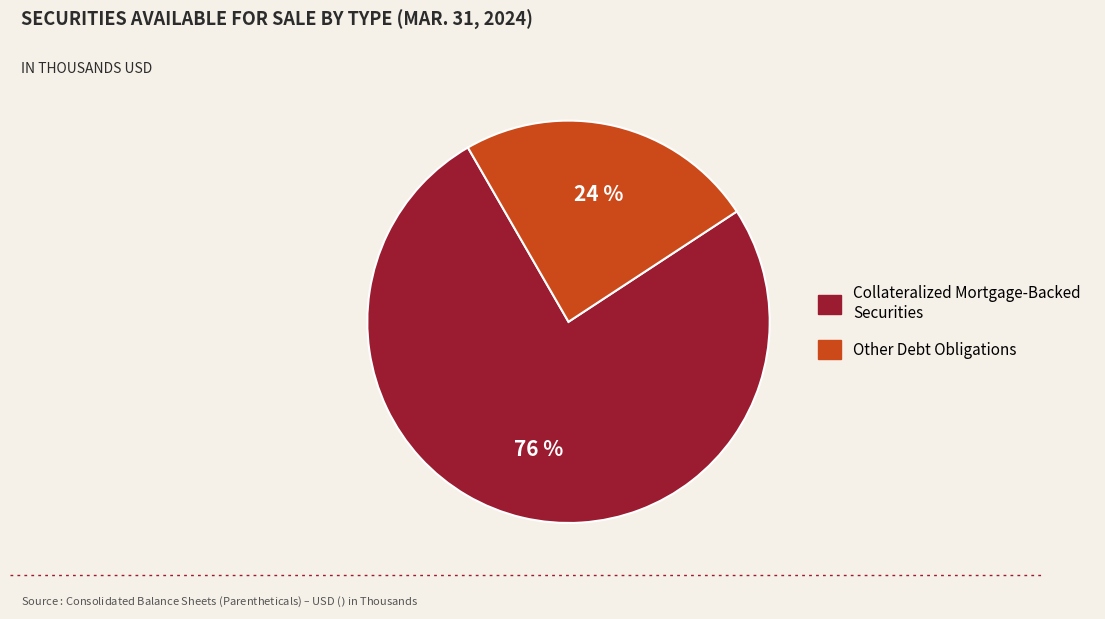

Rank the categories by value from lowest to highest.

Other Debt Obligations, Collateralized Mortgage-Backed Securities